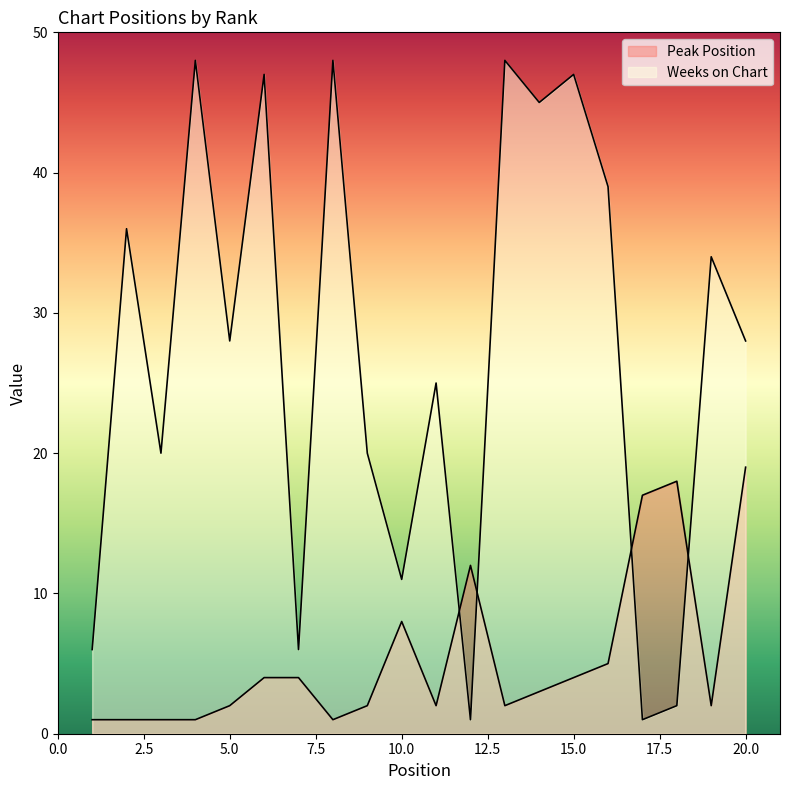

Is the value of Peak Position at 1 greater than the value of Weeks on Chart at 16?

No